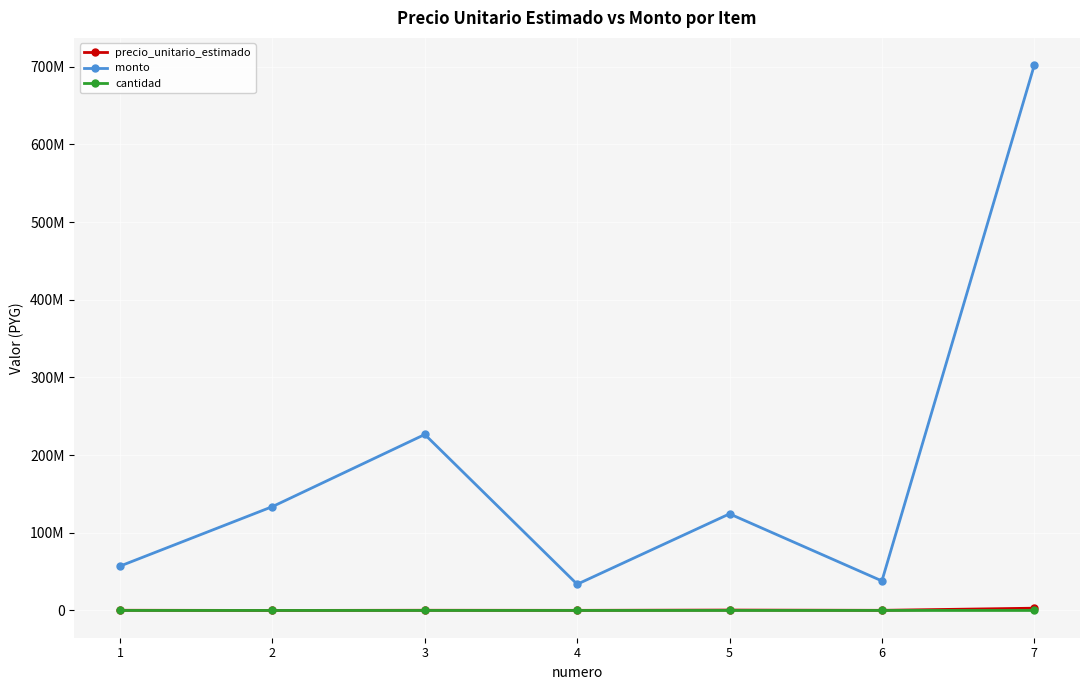

What is the approximate value of monto at 1?

57100853